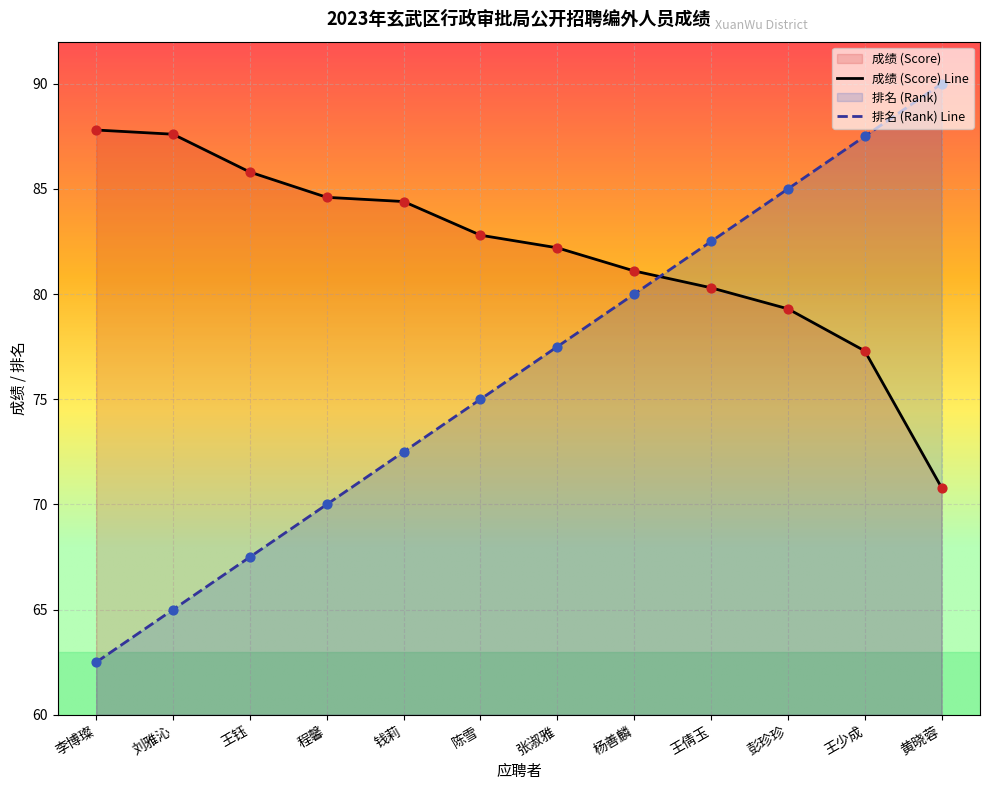

What is the total value across all series at 彭珍珍?

164.3